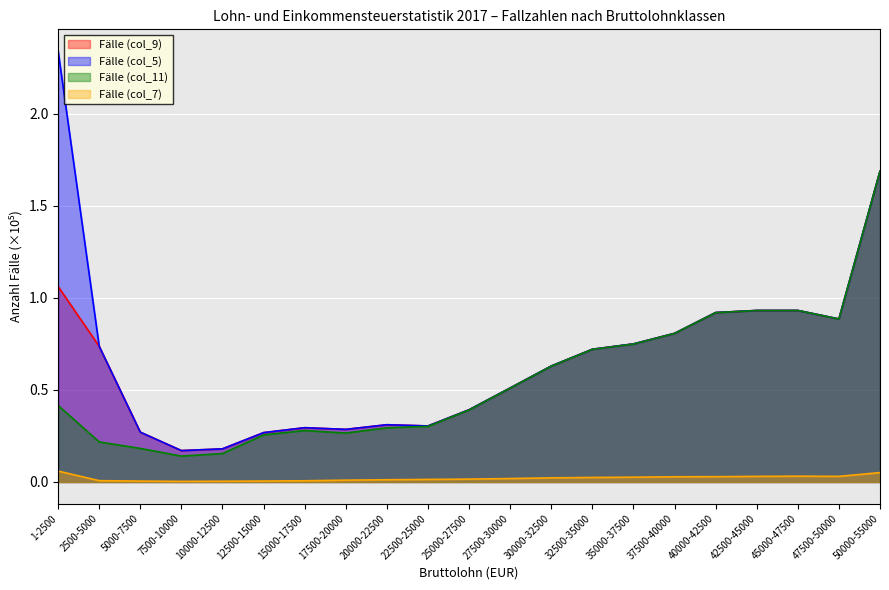

Reading left to right, what are all the values shown in this chart?

Fälle (col_9): 1-2500=1.1	2500-5000=0.7	5000-7500=0.3	7500-10000=0.2	10000-12500=0.2	12500-15000=0.3	15000-17500=0.3	17500-20000=0.3	20000-22500=0.3	22500-25000=0.3	25000-27500=0.4	27500-30000=0.5	30000-32500=0.6	32500-35000=0.7	35000-37500=0.7	37500-40000=0.8	40000-42500=0.9	42500-45000=0.9	45000-47500=0.9	47500-50000=0.9	50000-55000=1.7
Fälle (col_5): 1-2500=2.3	2500-5000=0.7	5000-7500=0.3	7500-10000=0.2	10000-12500=0.2	12500-15000=0.3	15000-17500=0.3	17500-20000=0.3	20000-22500=0.3	22500-25000=0.3	25000-27500=0.4	27500-30000=0.5	30000-32500=0.6	32500-35000=0.7	35000-37500=0.7	37500-40000=0.8	40000-42500=0.9	42500-45000=0.9	45000-47500=0.9	47500-50000=0.9	50000-55000=1.7
Fälle (col_11): 1-2500=0.4	2500-5000=0.2	5000-7500=0.2	7500-10000=0.1	10000-12500=0.2	12500-15000=0.3	15000-17500=0.3	17500-20000=0.3	20000-22500=0.3	22500-25000=0.3	25000-27500=0.4	27500-30000=0.5	30000-32500=0.6	32500-35000=0.7	35000-37500=0.7	37500-40000=0.8	40000-42500=0.9	42500-45000=0.9	45000-47500=0.9	47500-50000=0.9	50000-55000=1.7
Fälle (col_7): 1-2500=0.1	2500-5000=0.0	5000-7500=0.0	7500-10000=0.0	10000-12500=0.0	12500-15000=0.0	15000-17500=0.0	17500-20000=0.0	20000-22500=0.0	22500-25000=0.0	25000-27500=0.0	27500-30000=0.0	30000-32500=0.0	32500-35000=0.0	35000-37500=0.0	37500-40000=0.0	40000-42500=0.0	42500-45000=0.0	45000-47500=0.0	47500-50000=0.0	50000-55000=0.1